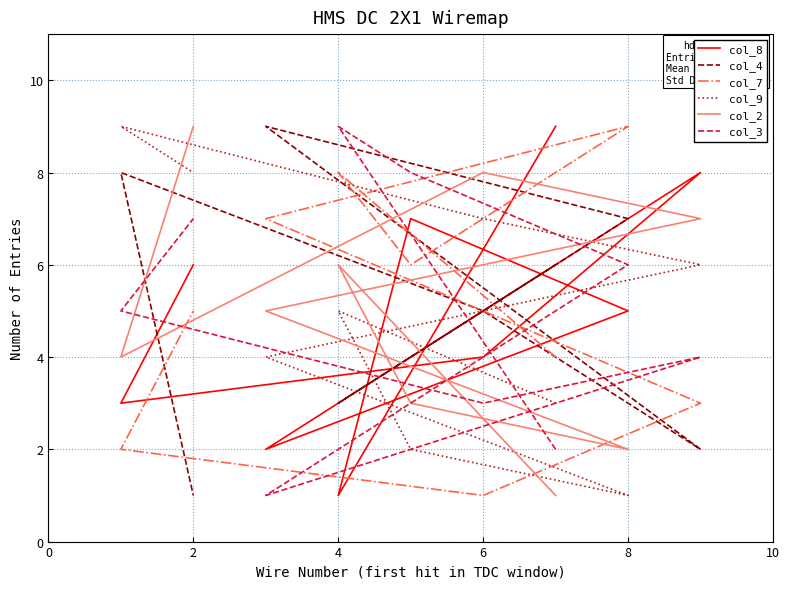

How many lines are shown in the chart?

6